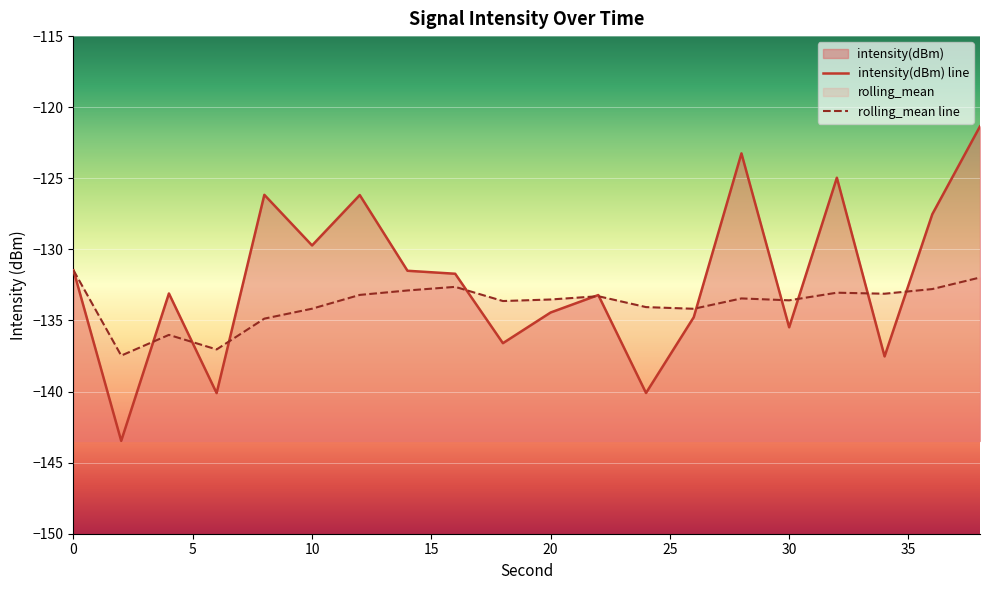

Is it true that intensity(dBm) equals -136.6 at 18?

True